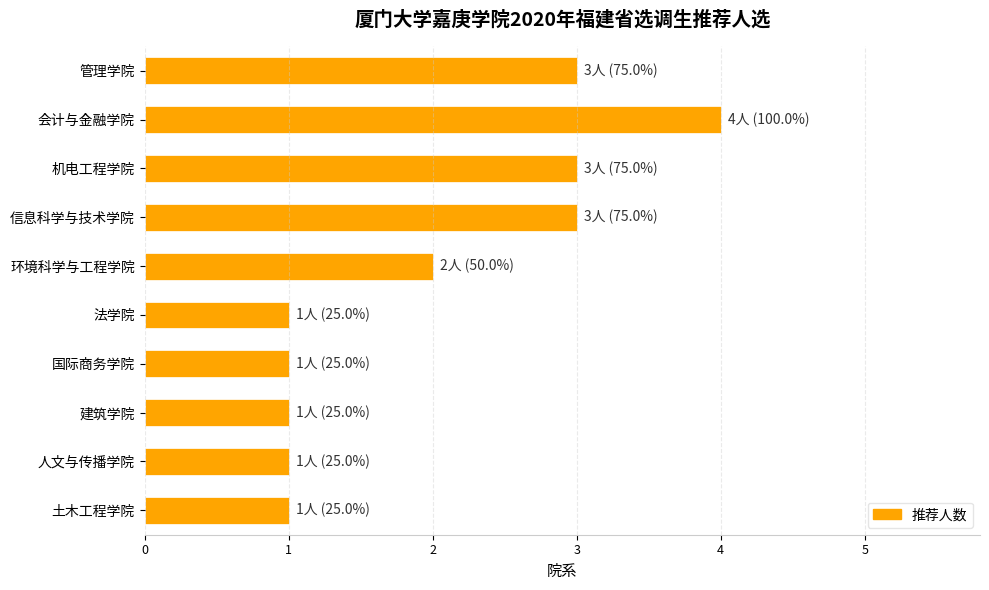

What is the label of the 4th bar from the top?

信息科学与技术学院